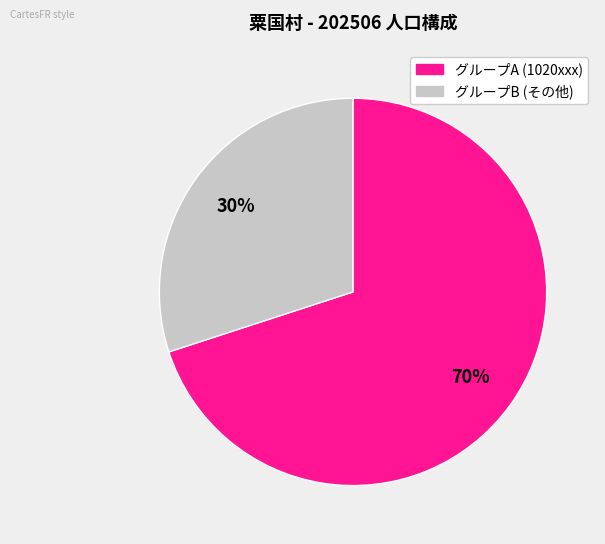

Does any single category account for the majority?

Yes